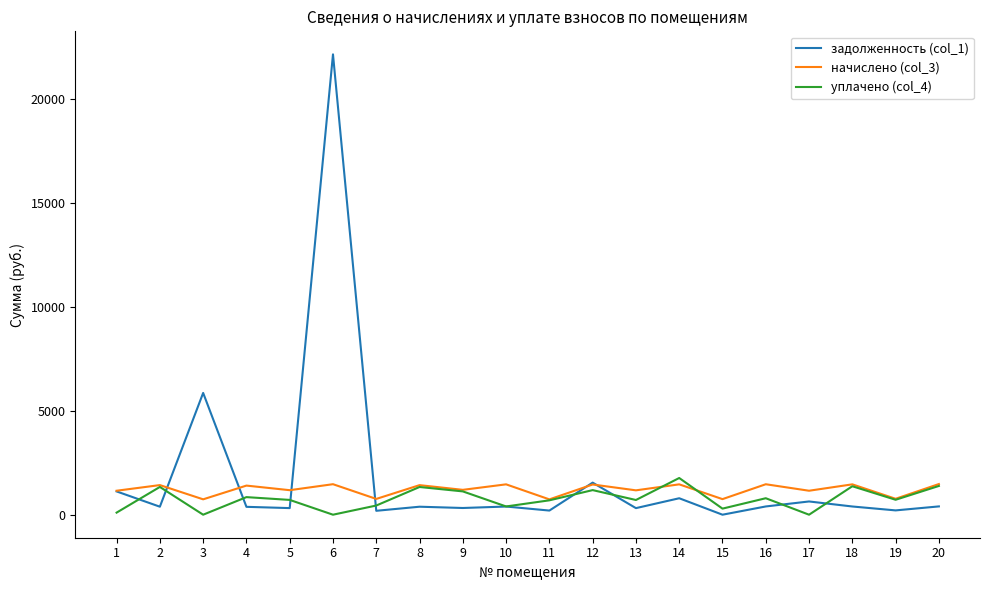

What is the maximum value shown in the chart?

22125.2